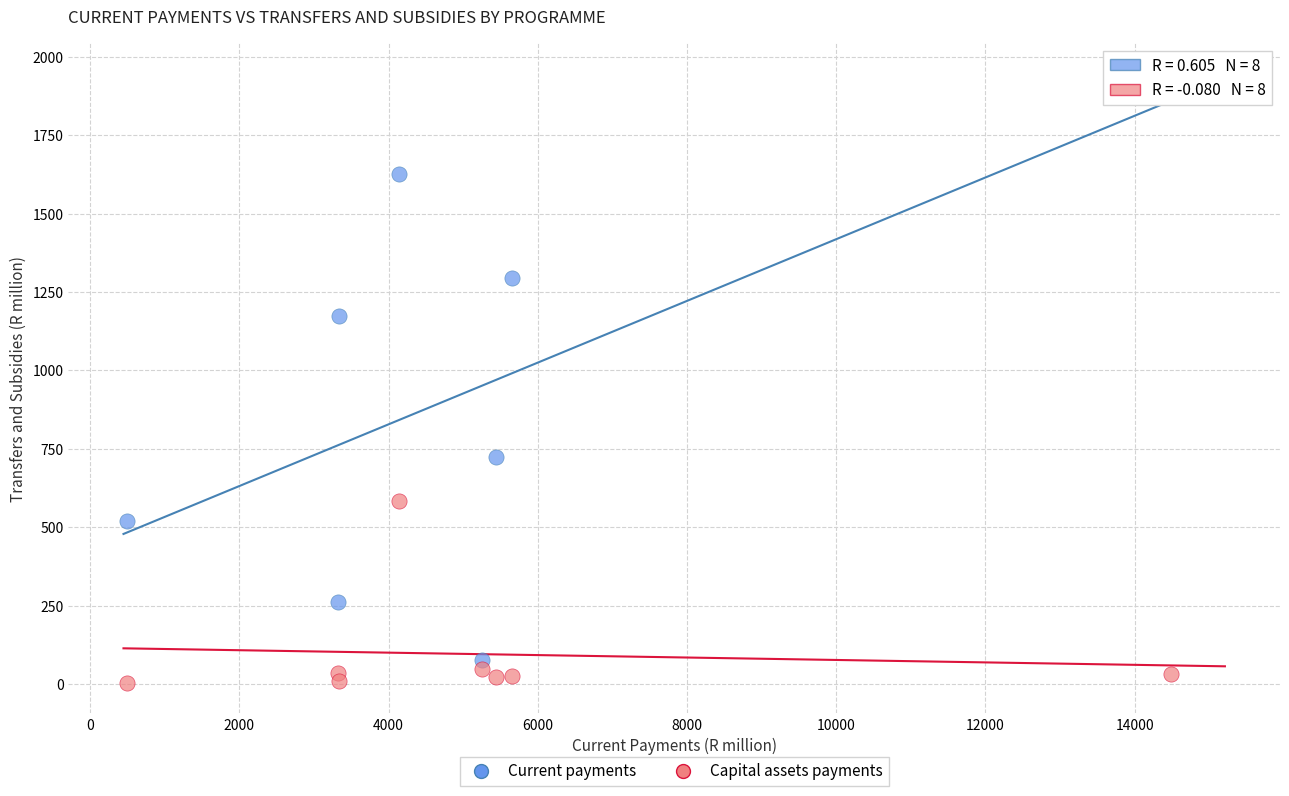

What is the X range (max minus min) for the scatter plot?

13990.6